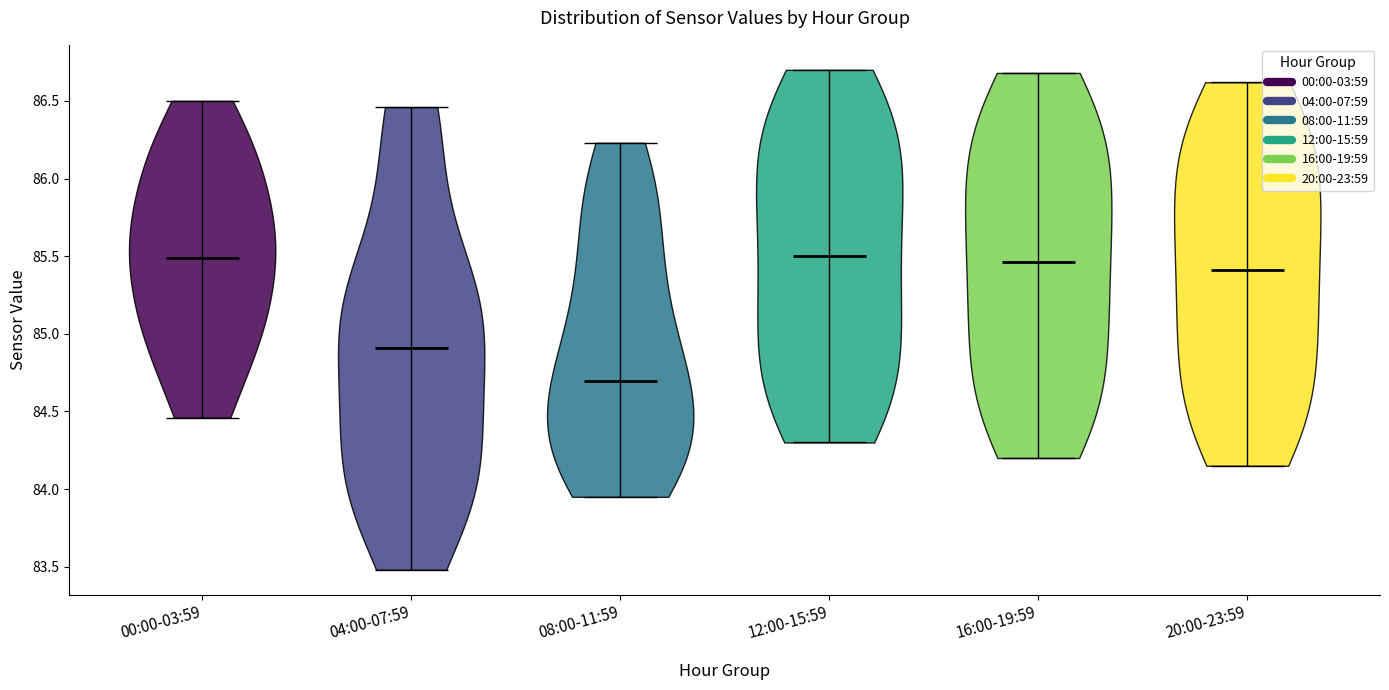

Reading left to right, read every violin against the y-axis: where its median line is, and the lowest and highest points it reaches. The values are not printed on the chart, so give them approximately, as read against the axis.

00:00-03:59: median line 85.50, lowest point 84.45, highest point 86.50
04:00-07:59: median line 84.90, lowest point 83.50, highest point 86.45
08:00-11:59: median line 84.70, lowest point 83.95, highest point 86.25
12:00-15:59: median line 85.50, lowest point 84.30, highest point 86.70
16:00-19:59: median line 85.45, lowest point 84.20, highest point 86.70
20:00-23:59: median line 85.40, lowest point 84.15, highest point 86.60